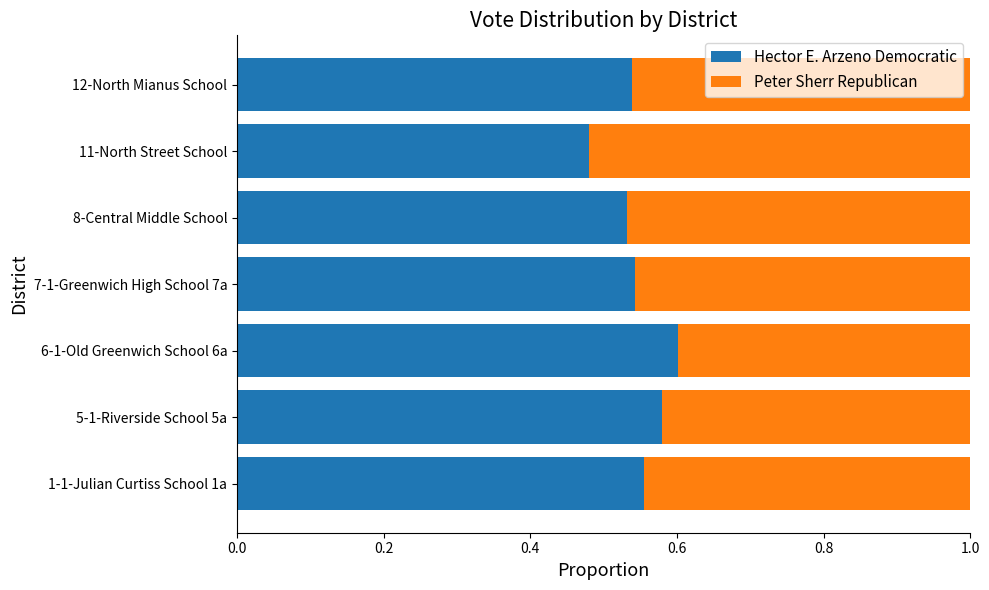

The Hector E. Arzeno Democratic series shows 0.3 at 8-Central Middle School. True or false?

False